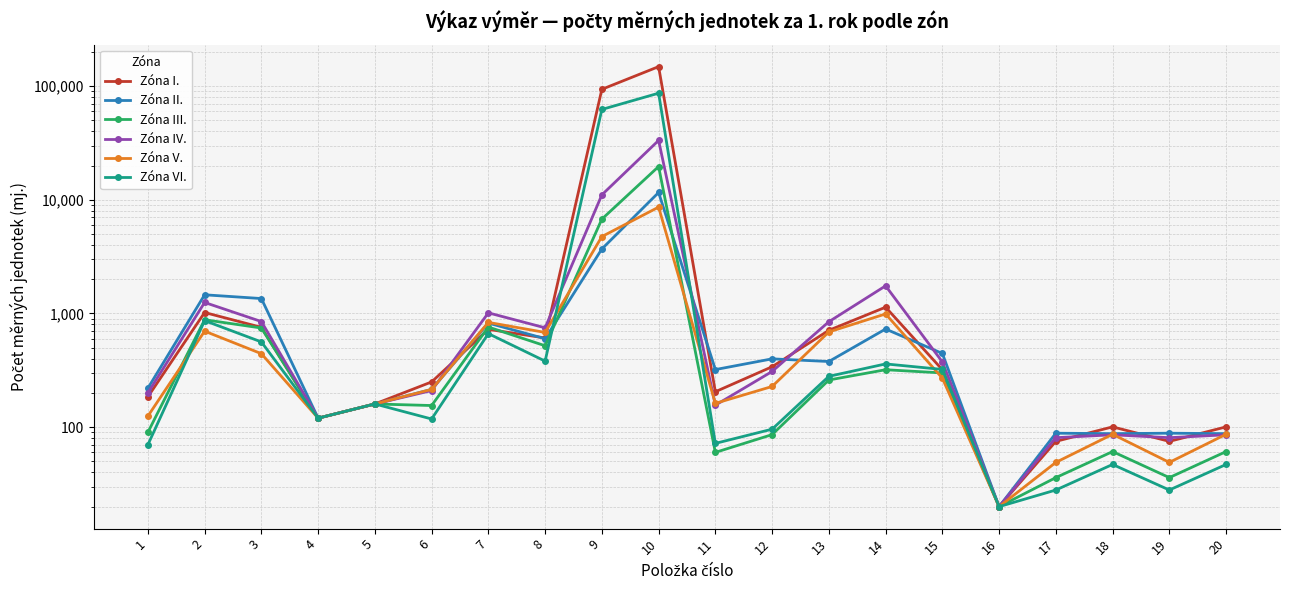

Read the Zóna VI. value at 1.

70.0